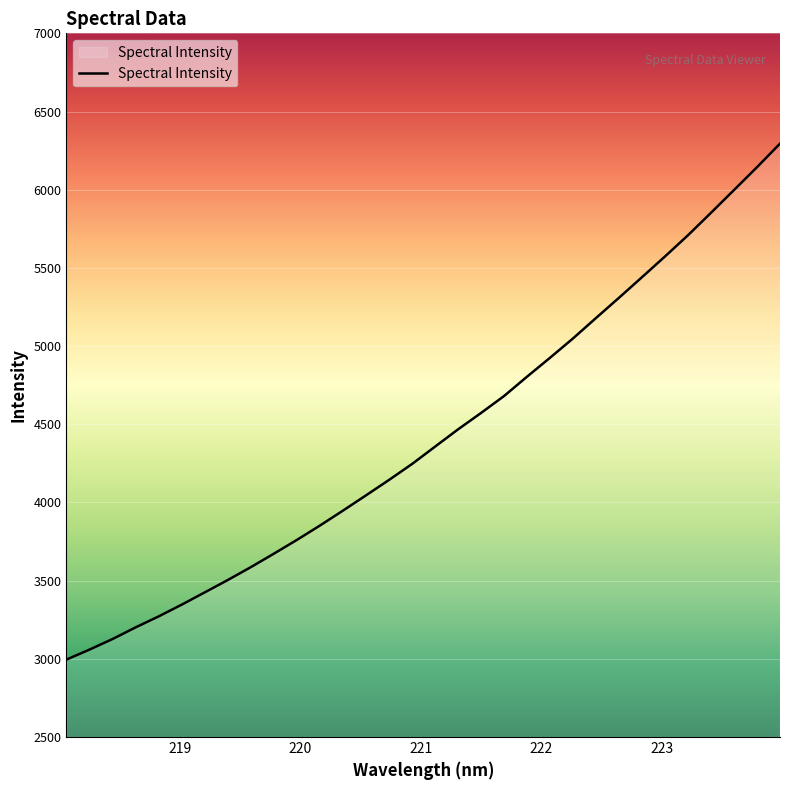

What is the maximum value shown in the chart?

6294.8